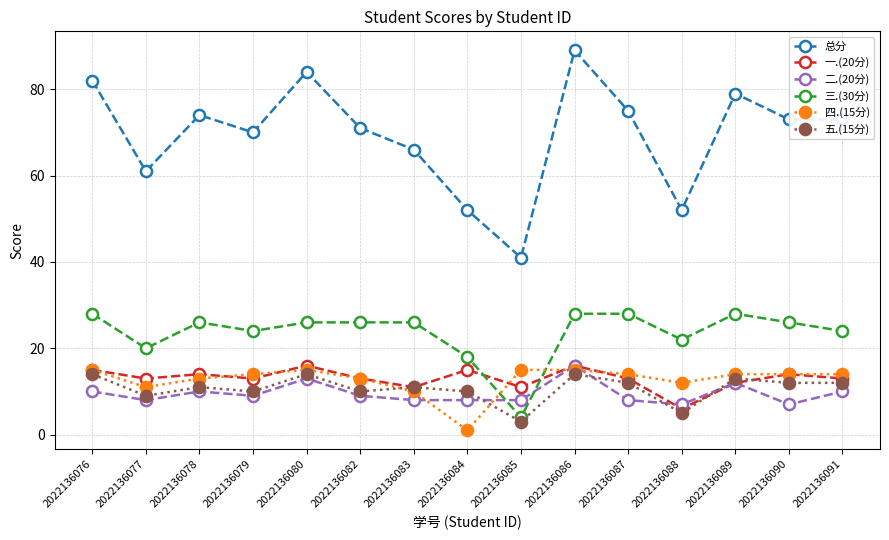

What is the value of the 三.(30分) point at the 5th from the left?

26